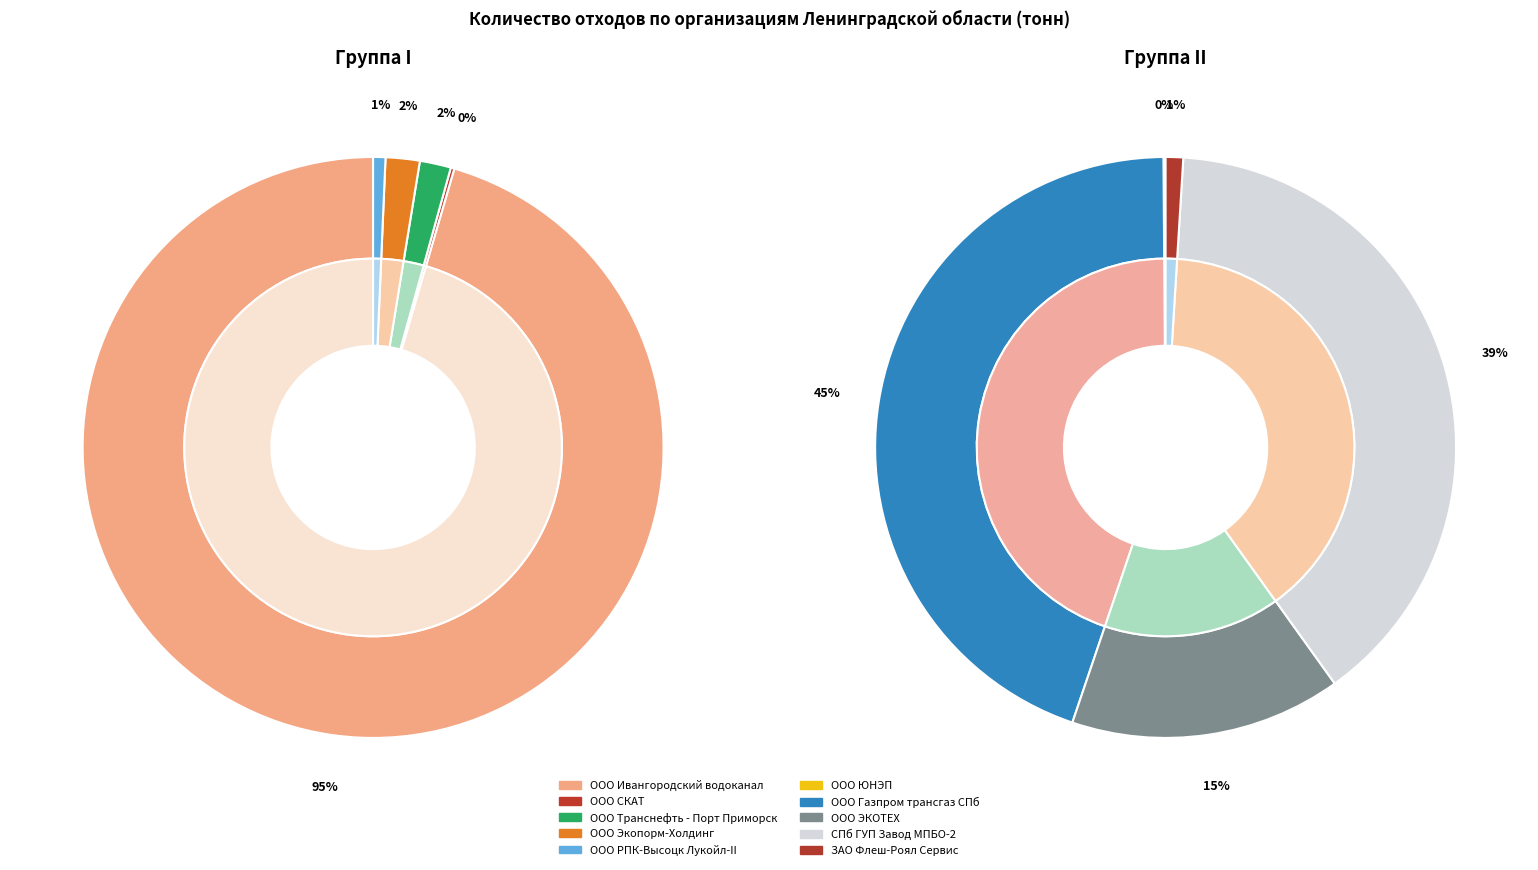

Rank the categories by value from lowest to highest.

ООО СКАТ, ООО ЮНЭП, ООО РПК-Высоцк Лукойл-II, ООО Транснефть - Порт Приморск, ООО Экопорм-Холдинг, ЗАО Флеш-Роял Сервис, ООО ЭКОТЕХ, СПб ГУП Завод МПБО-2, ООО Ивангородский водоканал, ООО Газпром трансгаз СПб